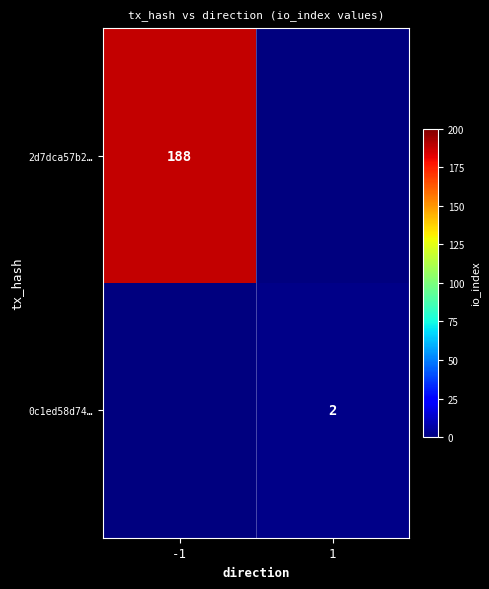

How many series are shown in this chart?

2